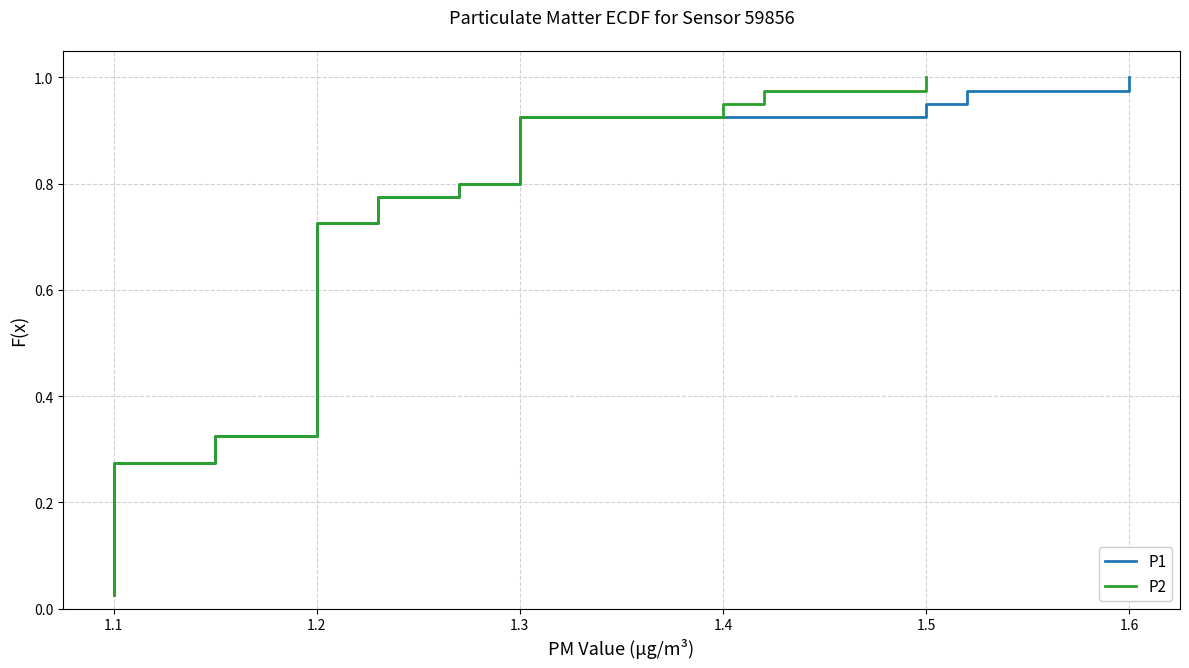

What are all the series names shown in the legend?

P1, P2